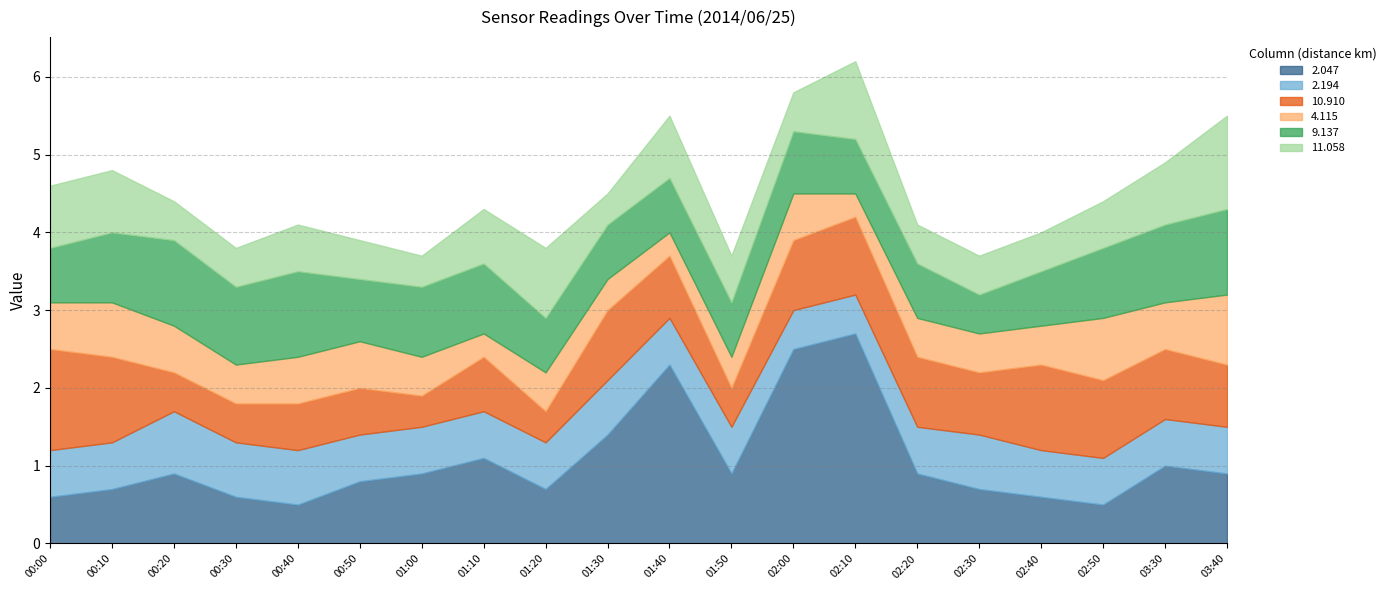

How many times do 9.137 and 2.047 cross each other?

1